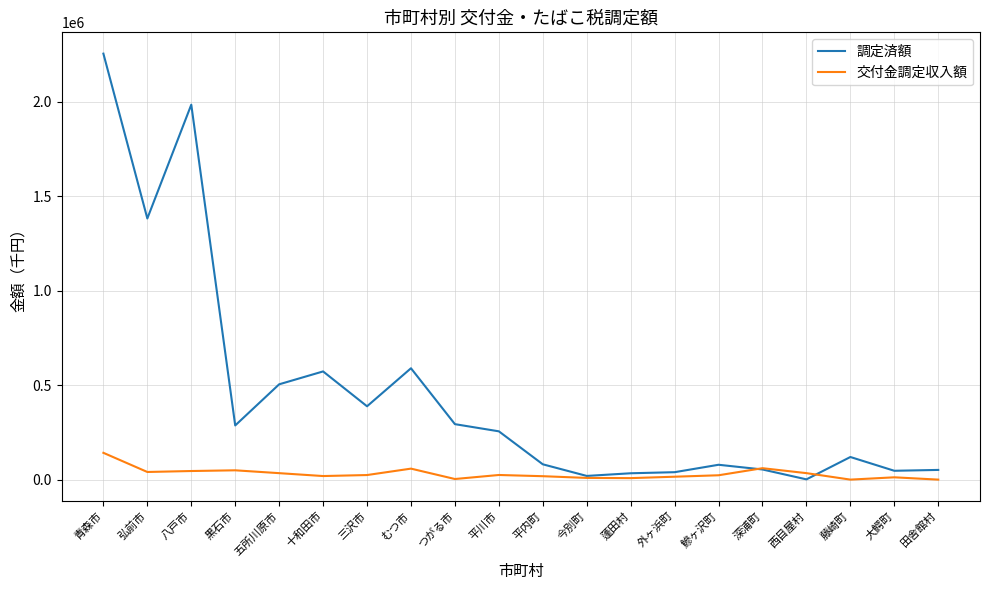

True or false: 交付金調定収入額 has a value of 34143 at 五所川原市.

True